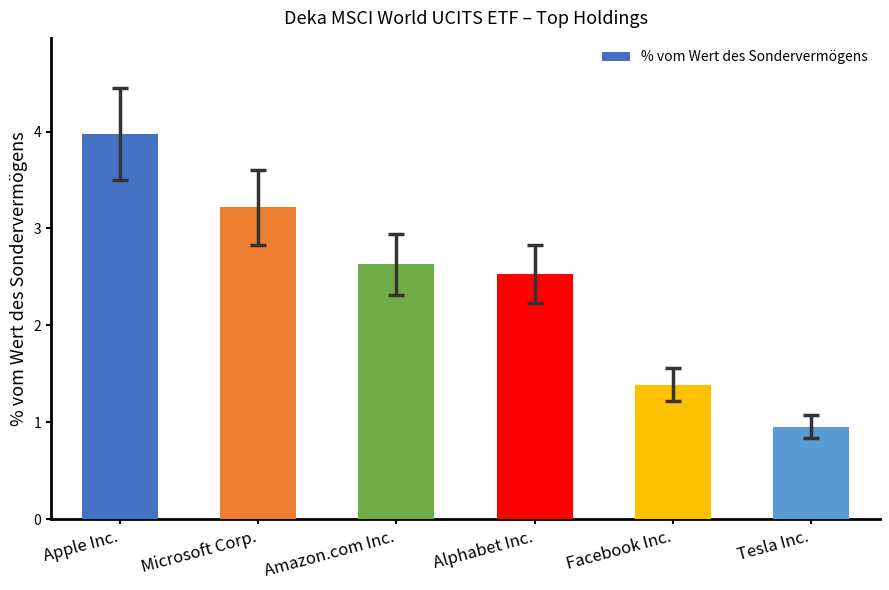

What is the smallest value displayed?

1.0